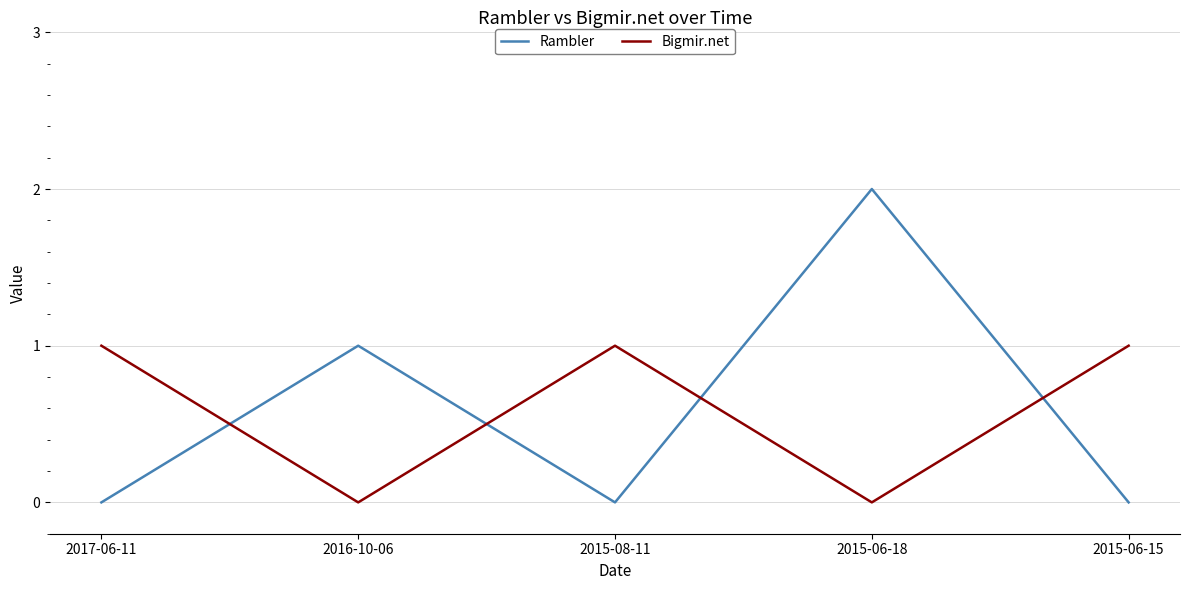

What position from the left is 2015-08-11?

3